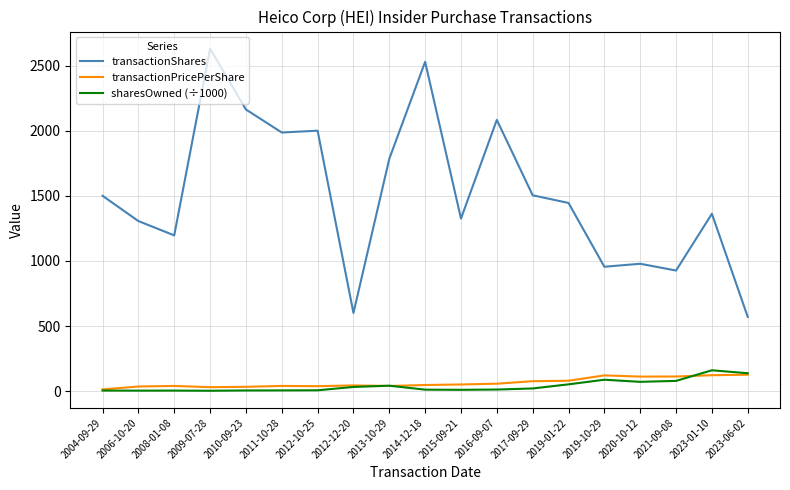

How many lines are shown in the chart?

3